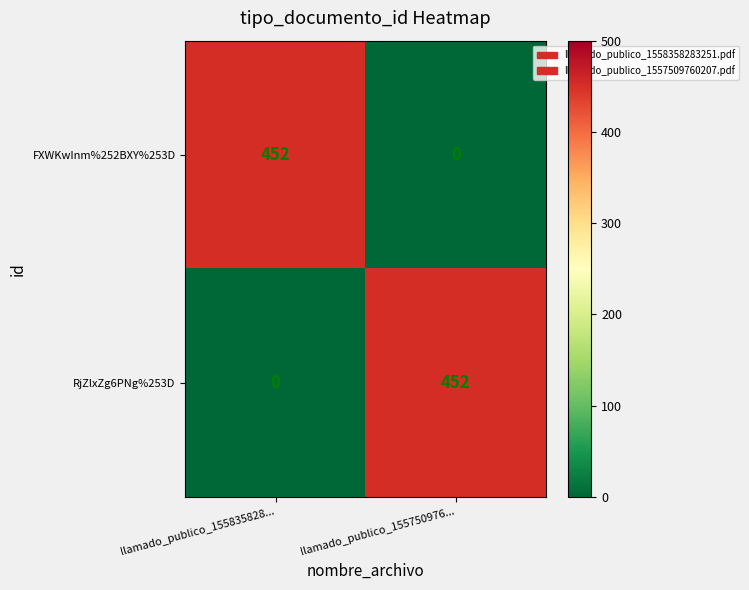

What is the total value across all series at llamado_publico_155835828...?

452